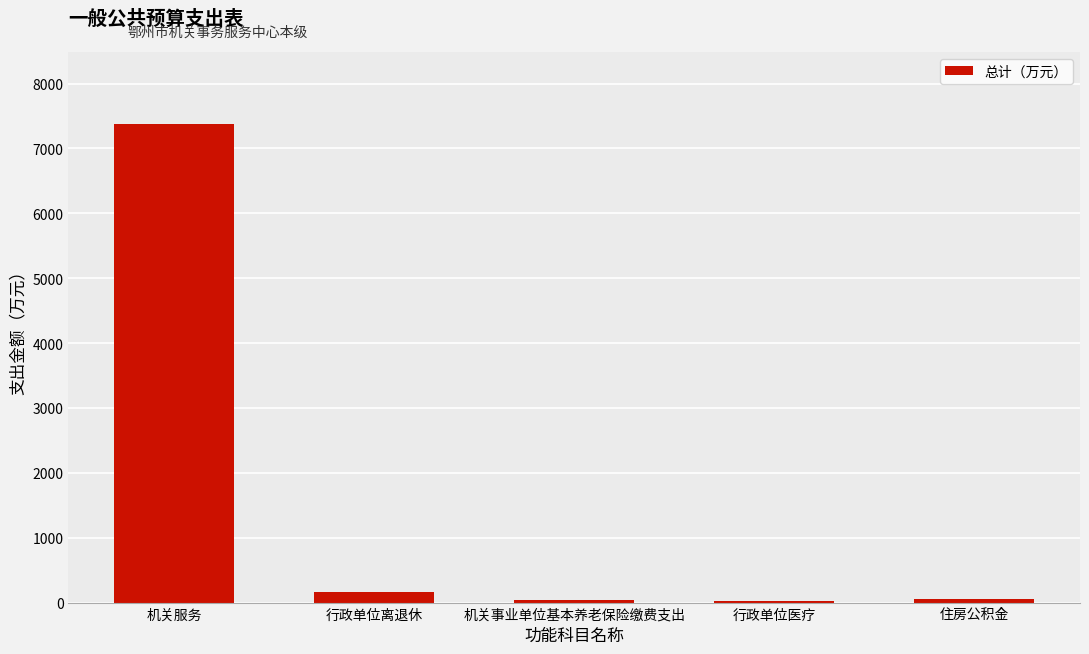

What is the sum of all values?

7663.5